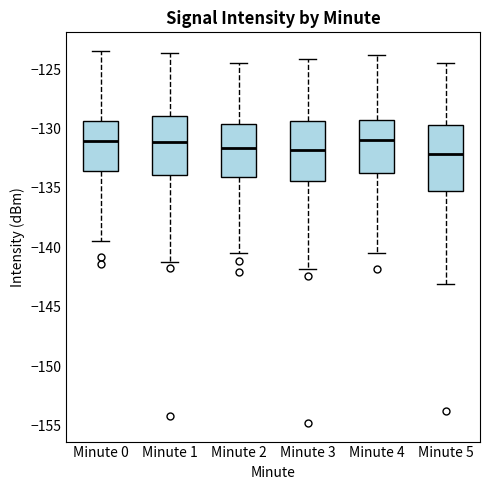

Where does the median line of the box for Minute 0 sit on the y-axis? The values are not printed on the chart, so give them approximately, as read against the axis.

-131.0